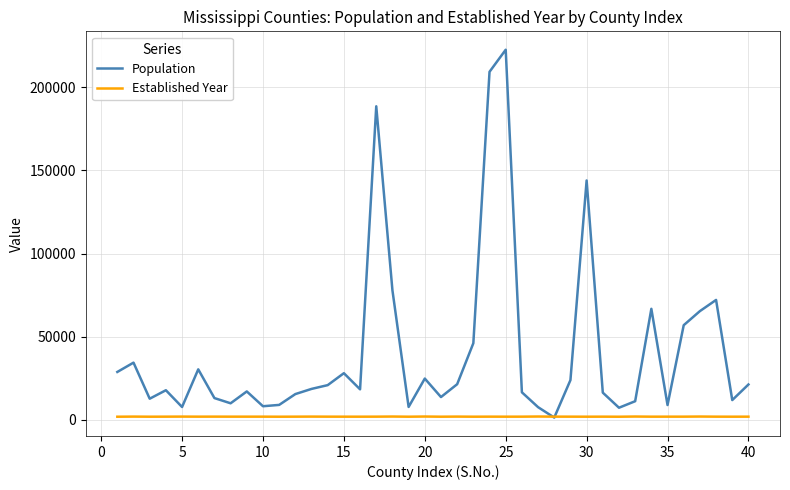

Which series has the largest total across all categories?

Population